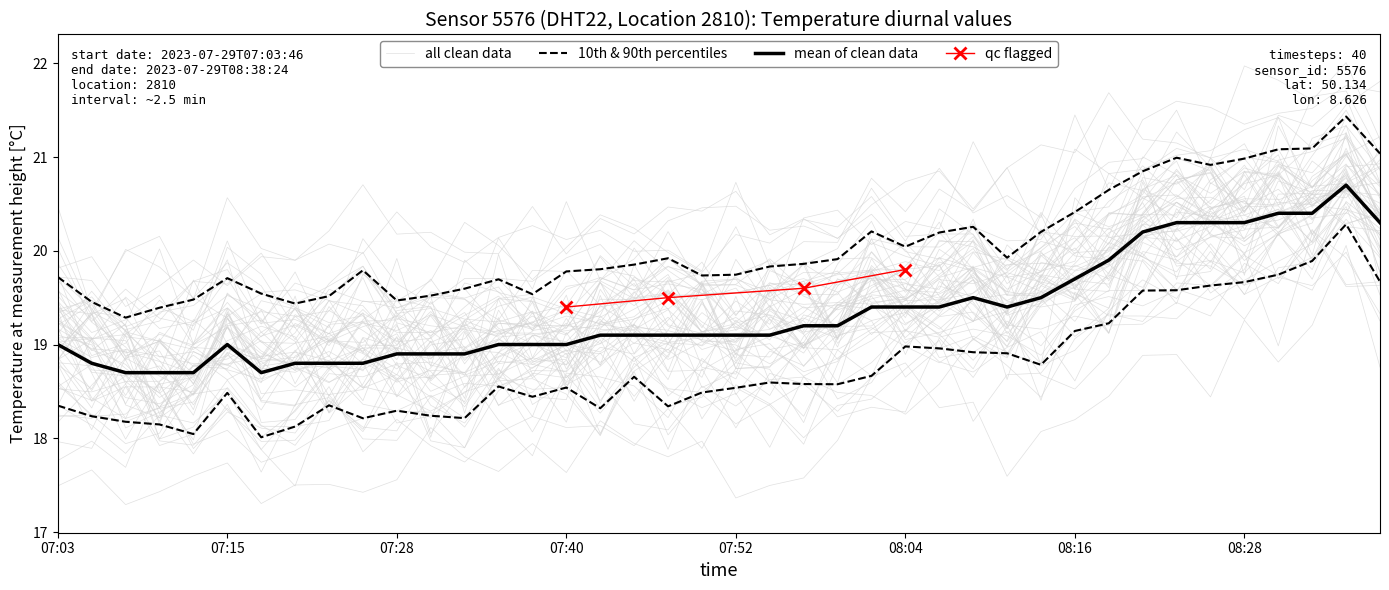

Does the chart display data point markers on the line(s)?

No